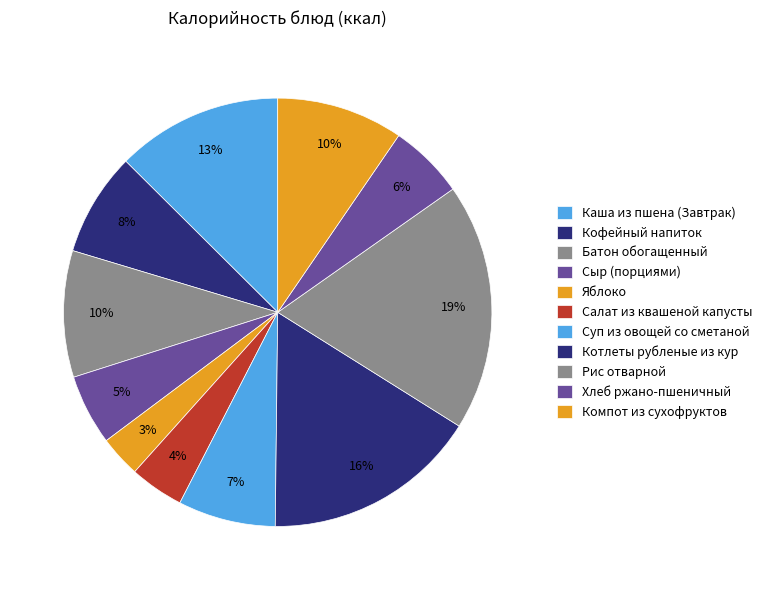

The Салат из квашеной капусты slice represents 1% of the pie. True or false?

False